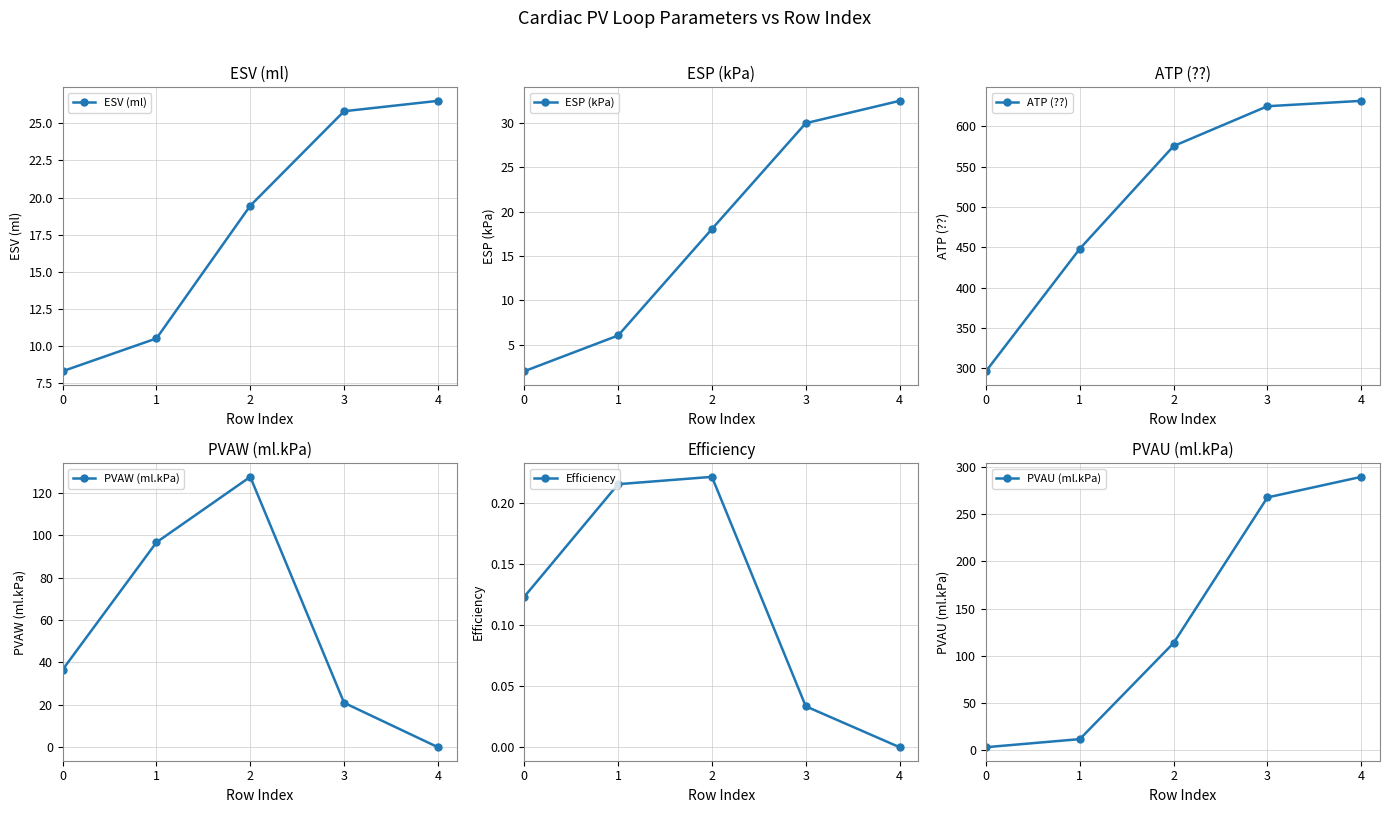

How many lines are shown in the chart?

6